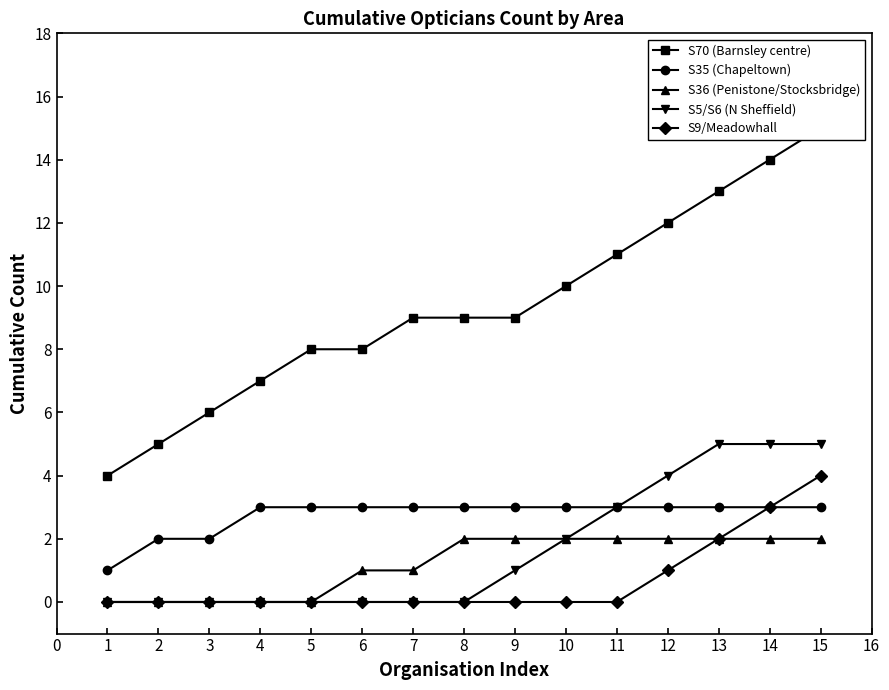

How many lines are shown in the chart?

5